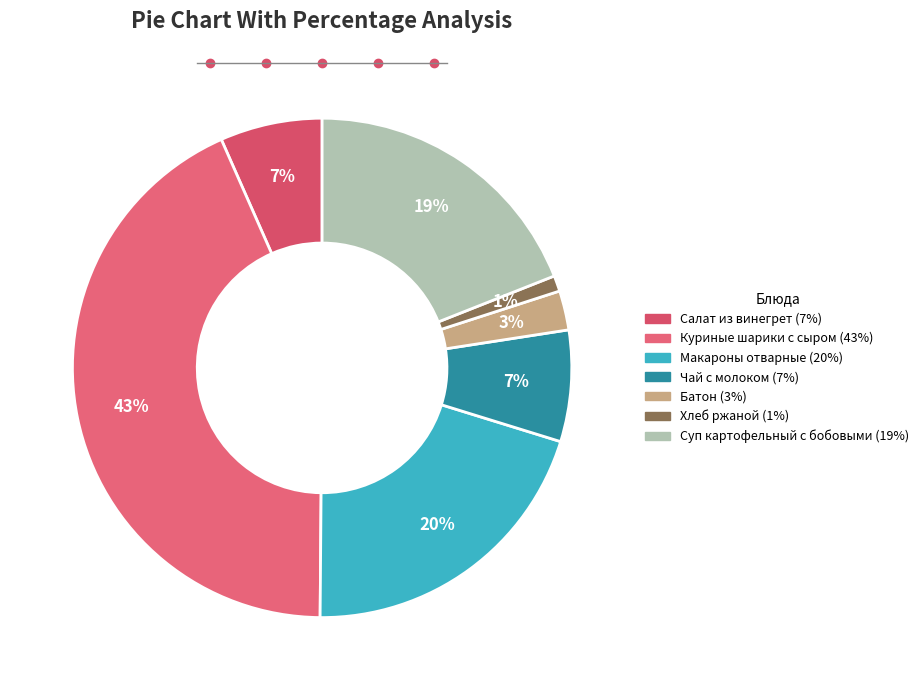

What percentage is the Макароны отварные slice, to the nearest percent?

20%